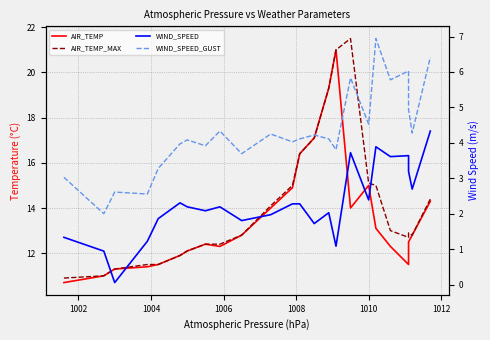

Reading left to right, what are all the values shown in this chart?

AIR_TEMP: 10.7	11.0	11.3	11.4	11.5	11.9	12.1	12.4	12.3	12.8	14.0	14.9	16.4	17.1	19.3	21.0	14.0	15.0	13.1	12.3	11.5	12.5	12.8	14.3
AIR_TEMP_MAX: 10.9	11.0	11.3	11.5	11.5	11.9	12.1	12.4	12.4	12.8	14.1	15.0	16.4	17.1	19.3	21.0	21.5	15.1	15.0	13.0	12.7	12.9	12.8	14.4
WIND_SPEED: 1.3	0.9	0.1	1.2	1.9	2.3	2.2	2.1	2.2	1.8	2.0	2.3	2.3	1.7	2.0	1.1	3.7	2.4	3.9	3.6	3.6	3.2	2.7	4.3
WIND_SPEED_GUST: 3.0	2.0	2.6	2.6	3.3	4.0	4.1	3.9	4.3	3.7	4.2	4.0	4.1	4.2	4.1	3.8	5.8	4.5	6.9	5.8	6.0	4.9	4.3	6.4